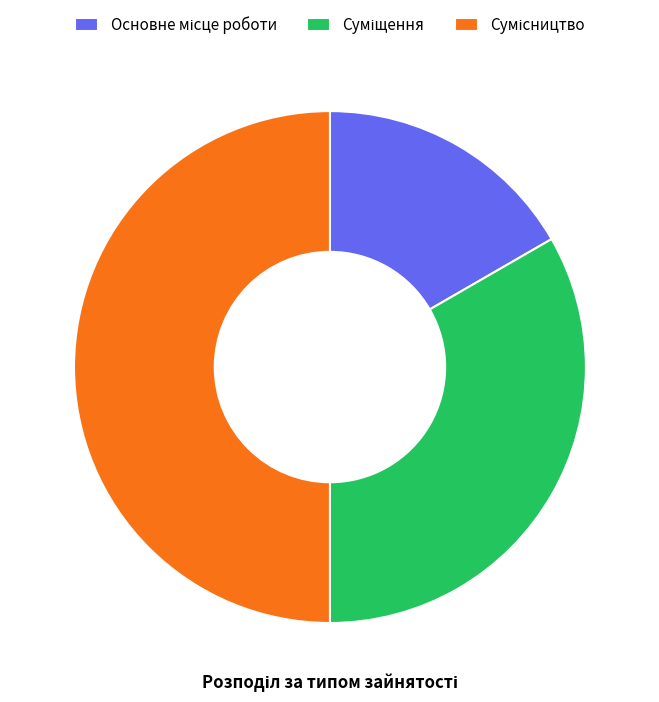

How many segments does this pie chart have?

3